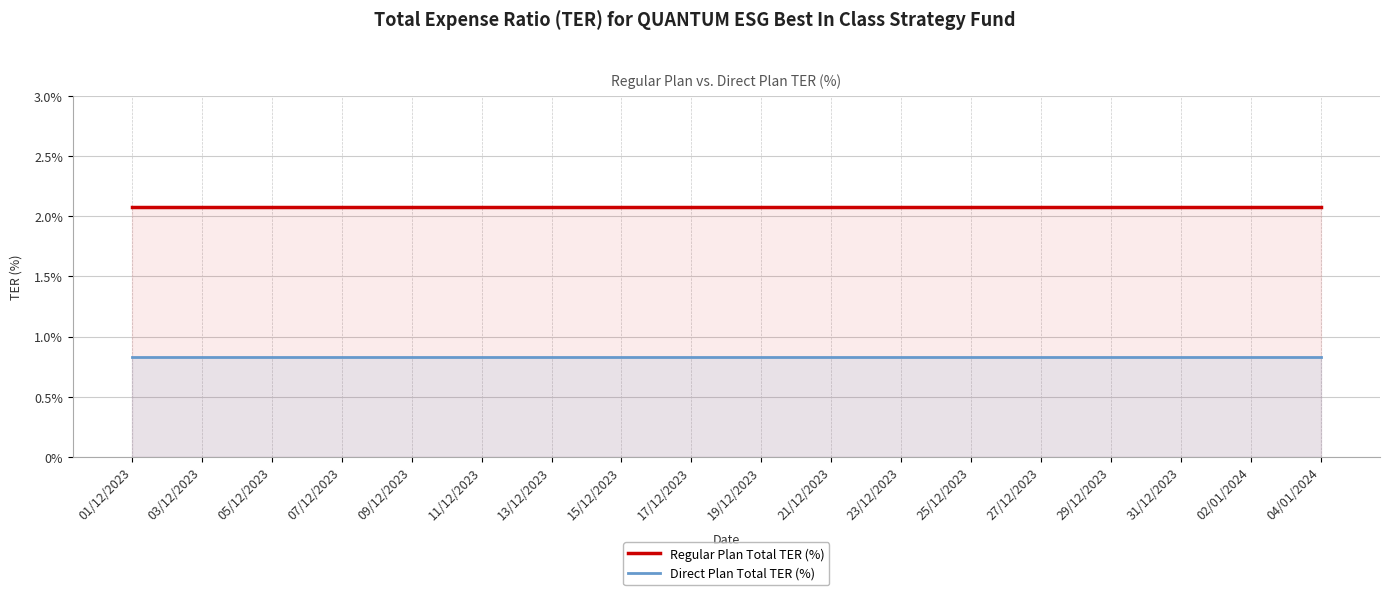

Which category has the highest value in the Regular Plan Total TER (%) series?

01/12/2023